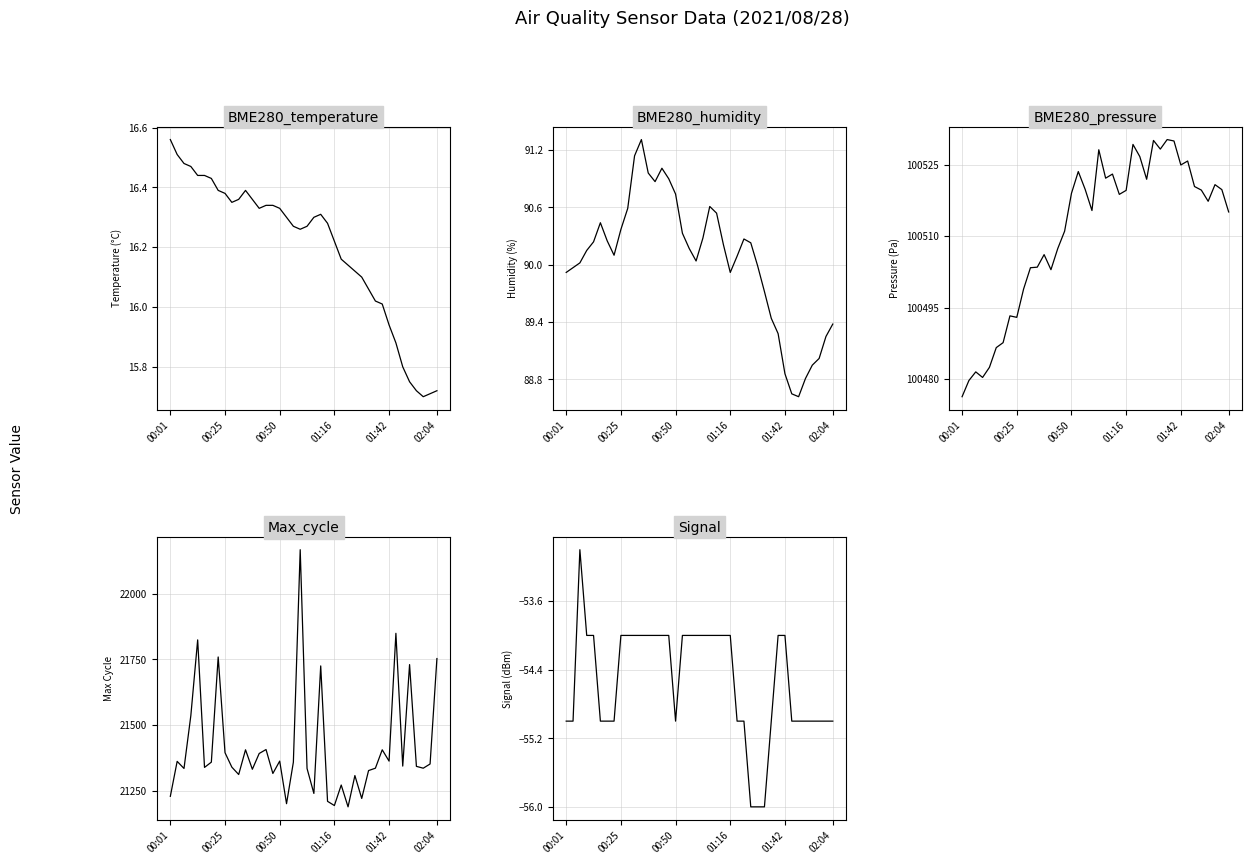

What value does the Max_cycle series have at 28?

21221.0